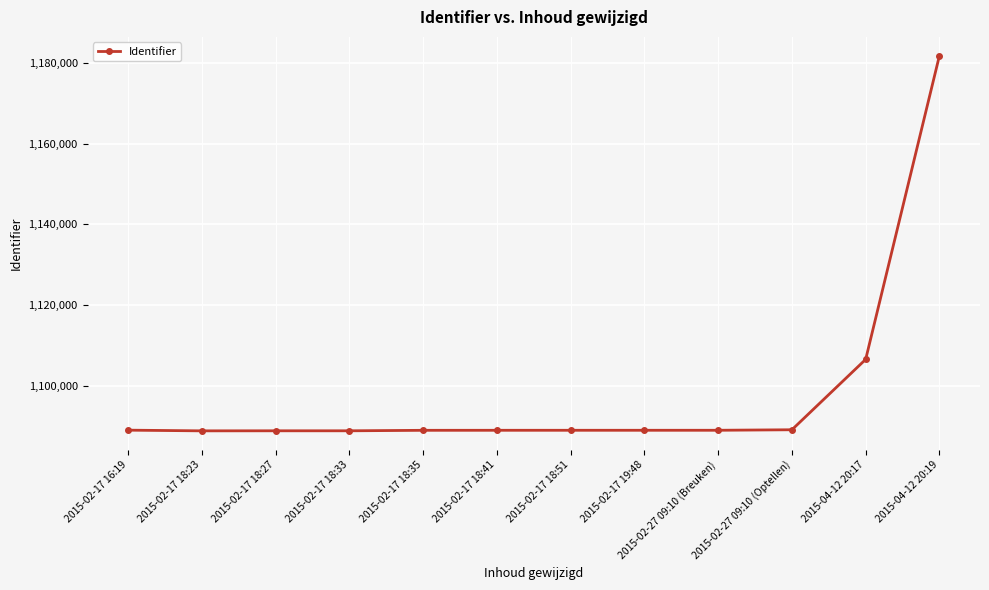

What is the maximum value shown in the chart?

1181790